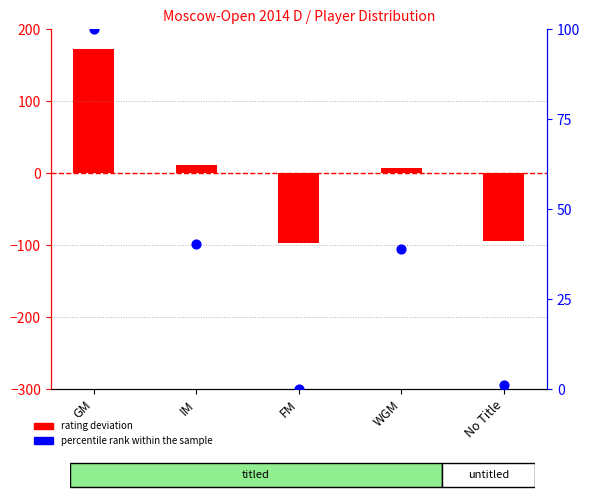

What is the total value across all series at IM?

52.0